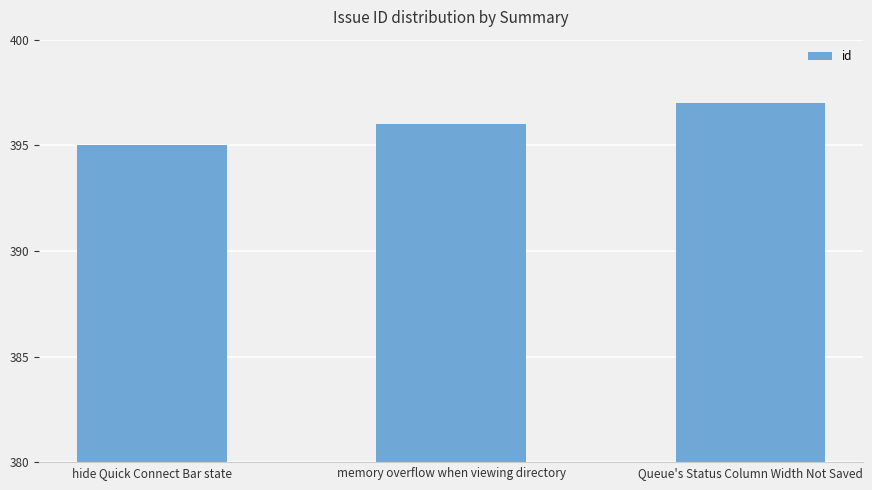

Count the number of data series in this chart.

1